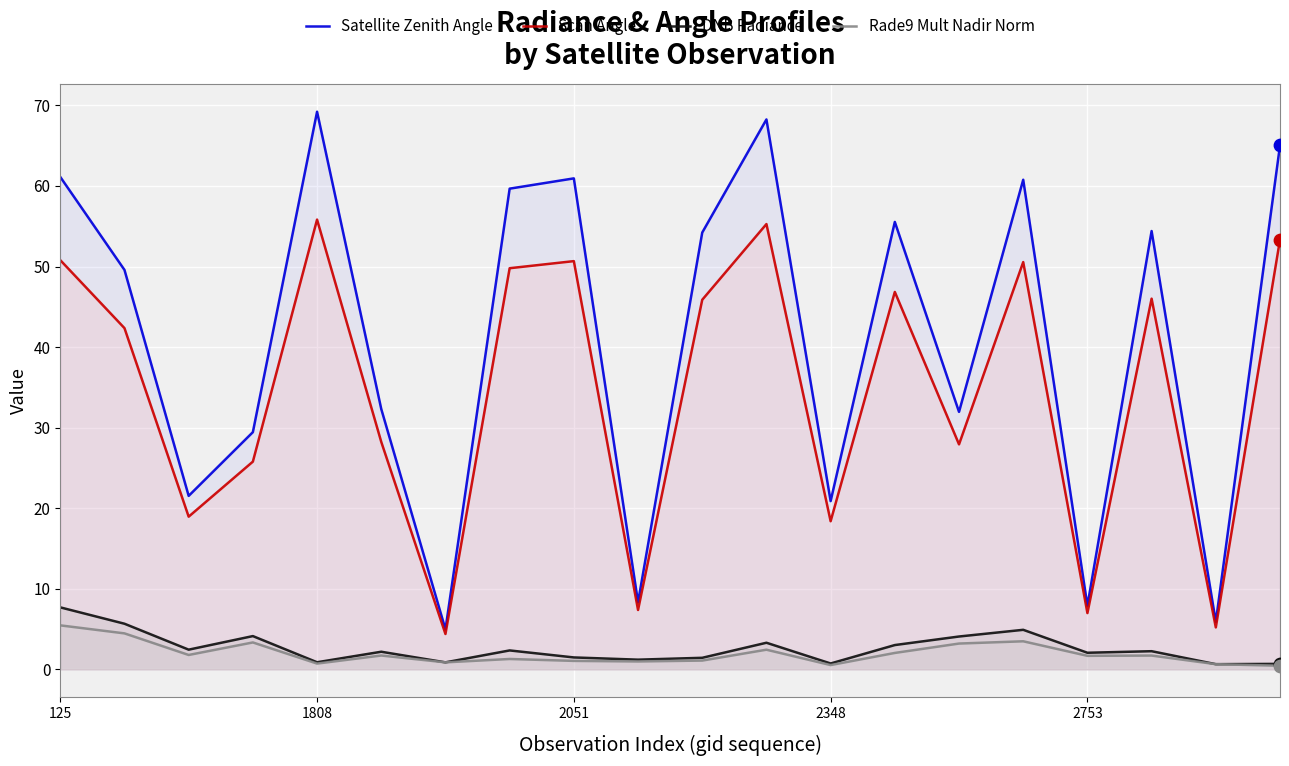

Which series contains the highest Y value?

Satellite Zenith Angle